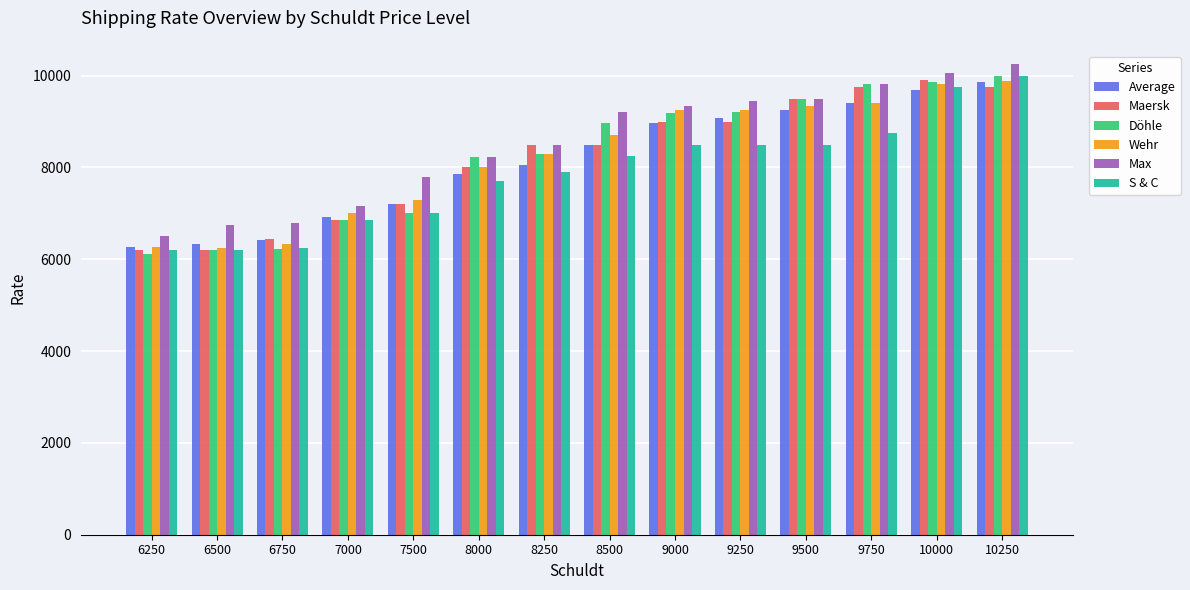

Is it true that Wehr equals 5484 at 10000?

False